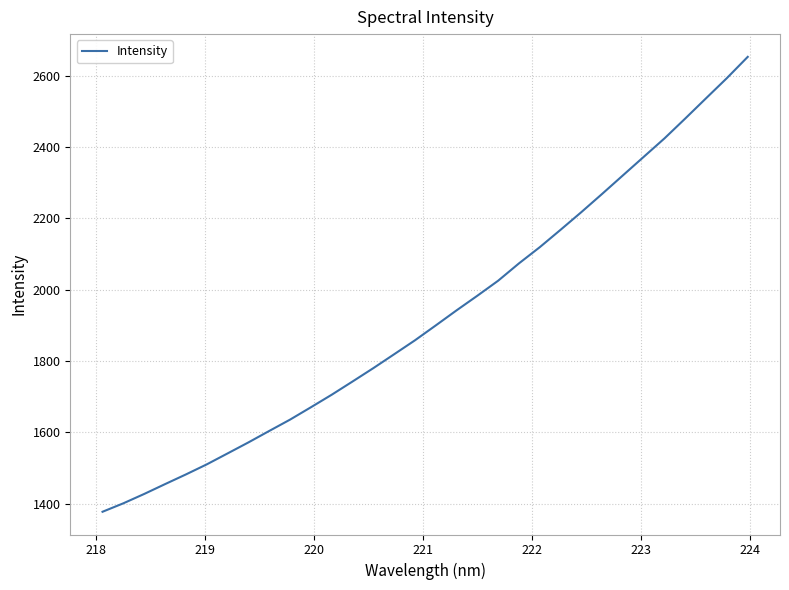

What is the smallest value displayed?

1377.3